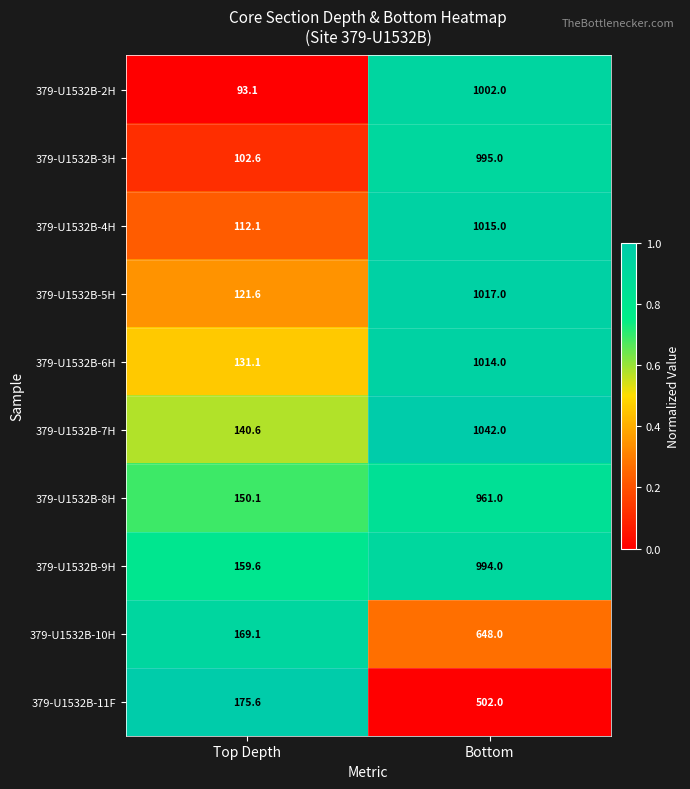

True or false: 379-U1532B-8H has a value of 98.9 at Top Depth.

False